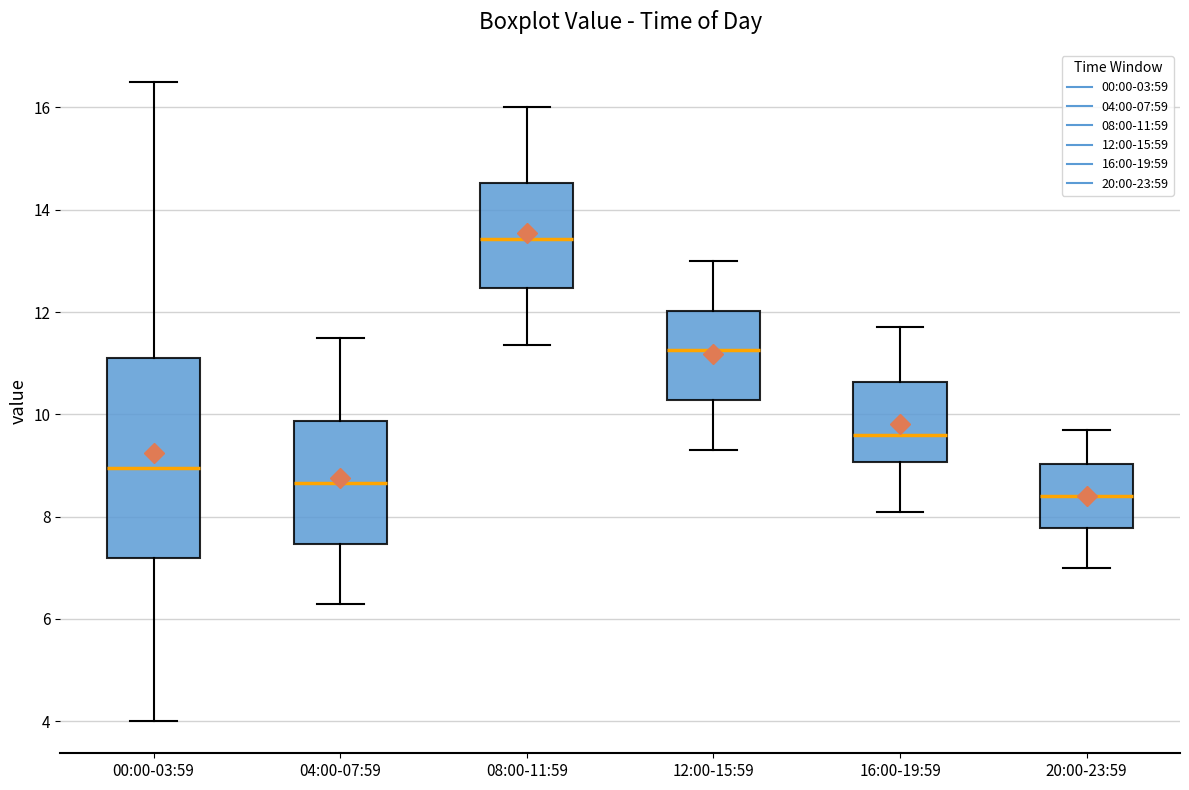

Reading left to right, transcribe this box plot: for each box, give where its median line is, the range the box spans, and where its two whiskers end, as read against the y-axis. The values are not printed on the chart, so give them approximately, as read against the axis.

00:00-03:59: median 9.0, box 7.2 to 11.2, whiskers 4.0 to 16.6
04:00-07:59: median 8.6, box 7.4 to 9.8, whiskers 6.4 to 11.6
08:00-11:59: median 13.4, box 12.4 to 14.6, whiskers 11.4 to 16.0
12:00-15:59: median 11.2, box 10.2 to 12.0, whiskers 9.4 to 13.0
16:00-19:59: median 9.6, box 9.0 to 10.6, whiskers 8.2 to 11.8
20:00-23:59: median 8.4, box 7.8 to 9.0, whiskers 7.0 to 9.8